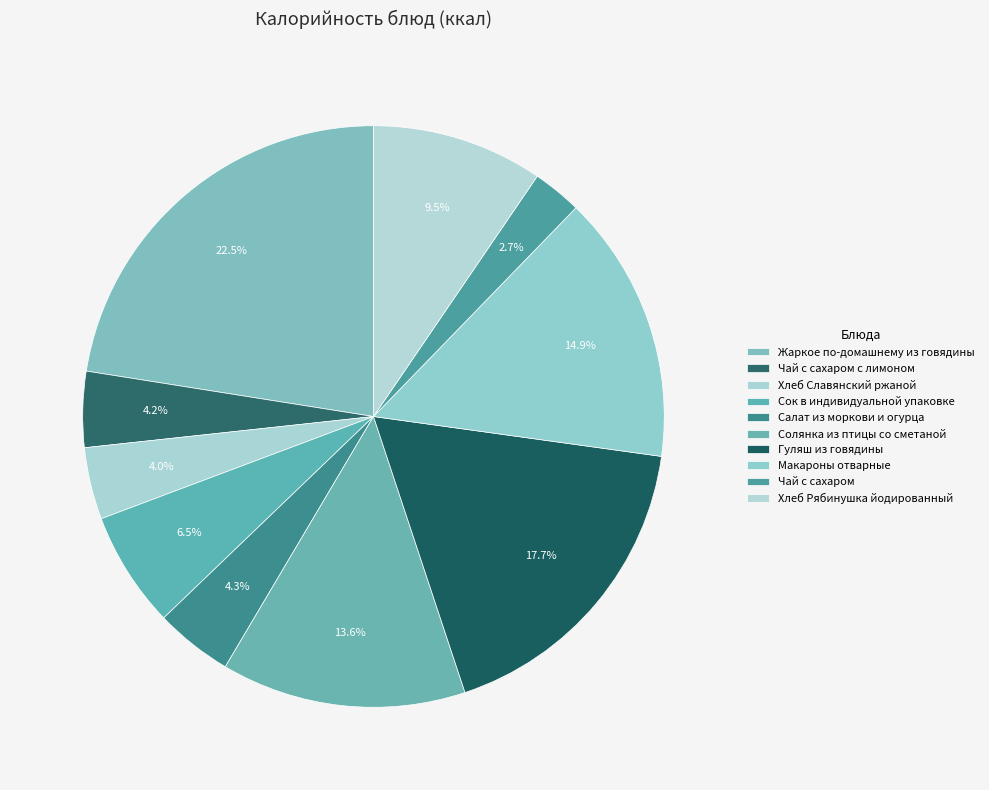

Does any single category account for the majority?

No